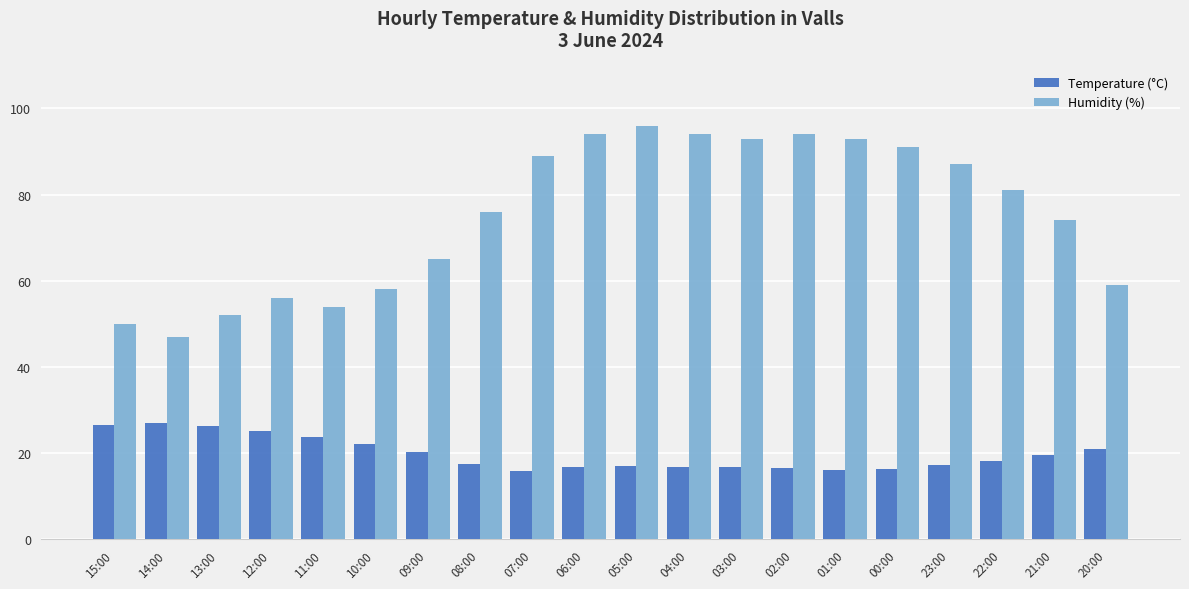

List the series in order of their peak value, highest first.

Humidity (%), Temperature (°C)